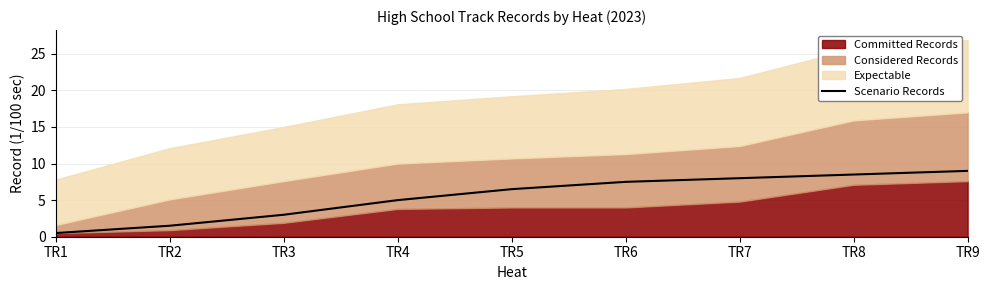

The Scenario Records series shows 7.5 at TR6. True or false?

True